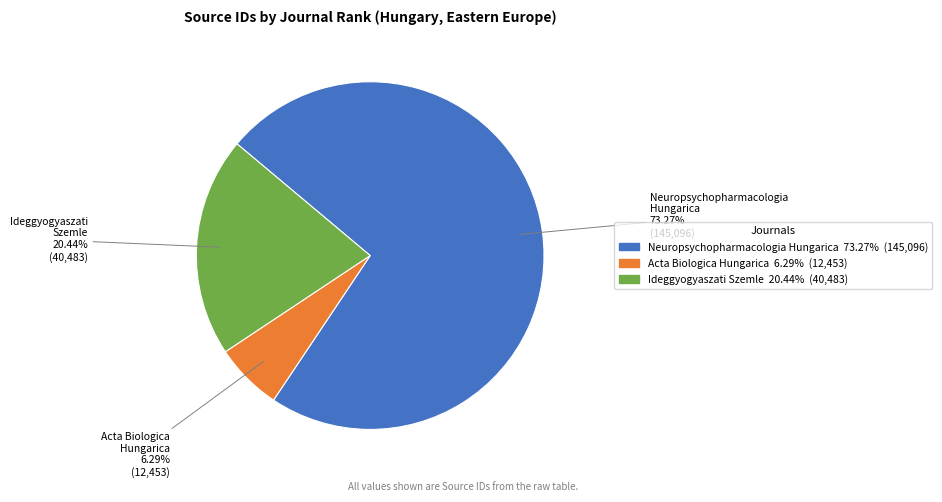

What percentage do Neuropsychopharmacologia Hungarica and Ideggyogyaszati Szemle together represent?

93.7%